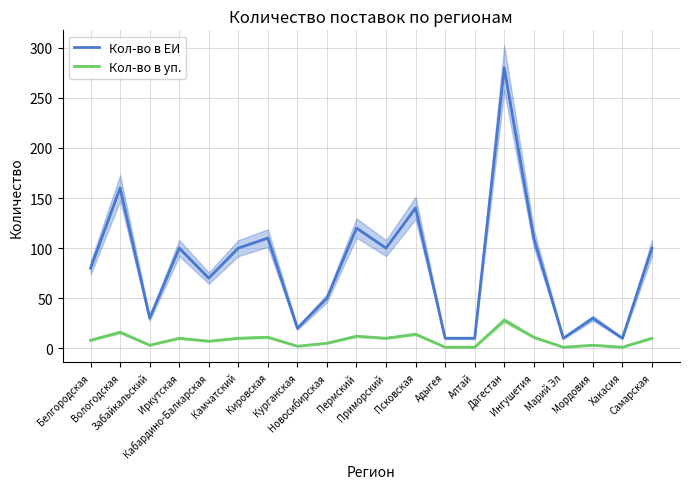

True or false: Кол-во в ЕИ and Кол-во в уп. intersect in this chart.

False